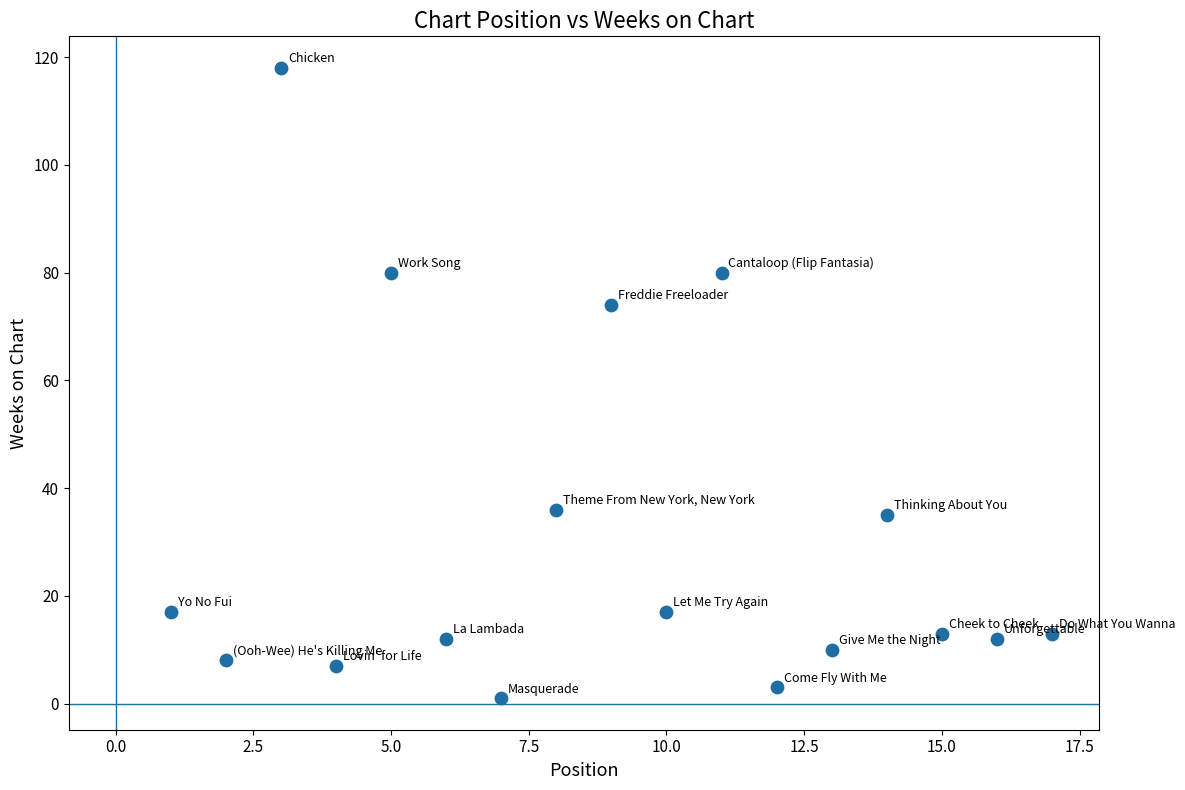

What Y value in the scatter plot is closest to 59?

74